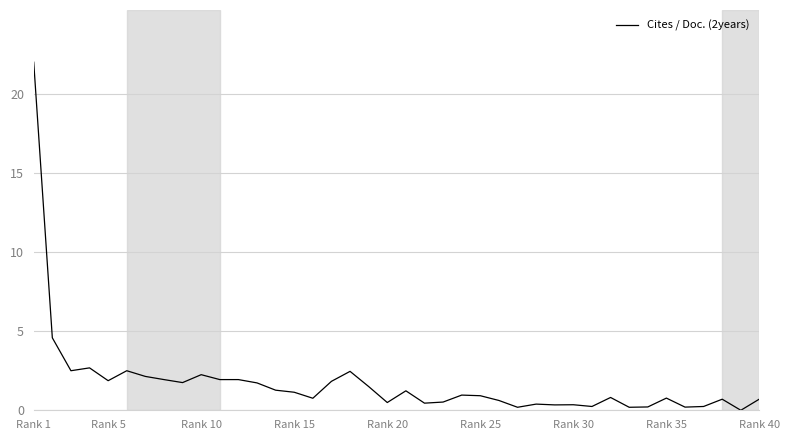

What is the difference between the maximum and minimum values?

22.0